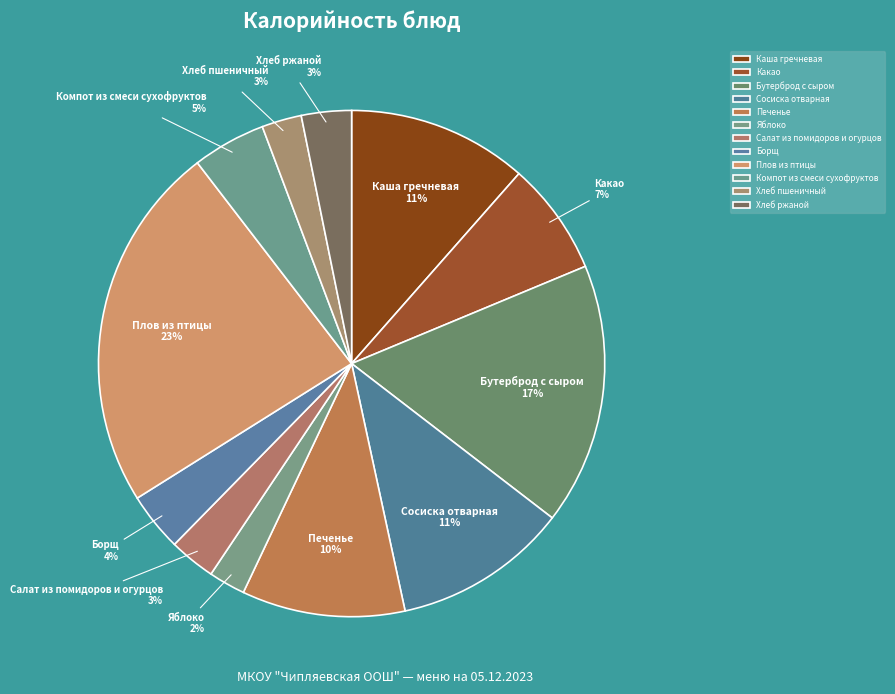

To the nearest percent, what portion does Борщ represent?

4%